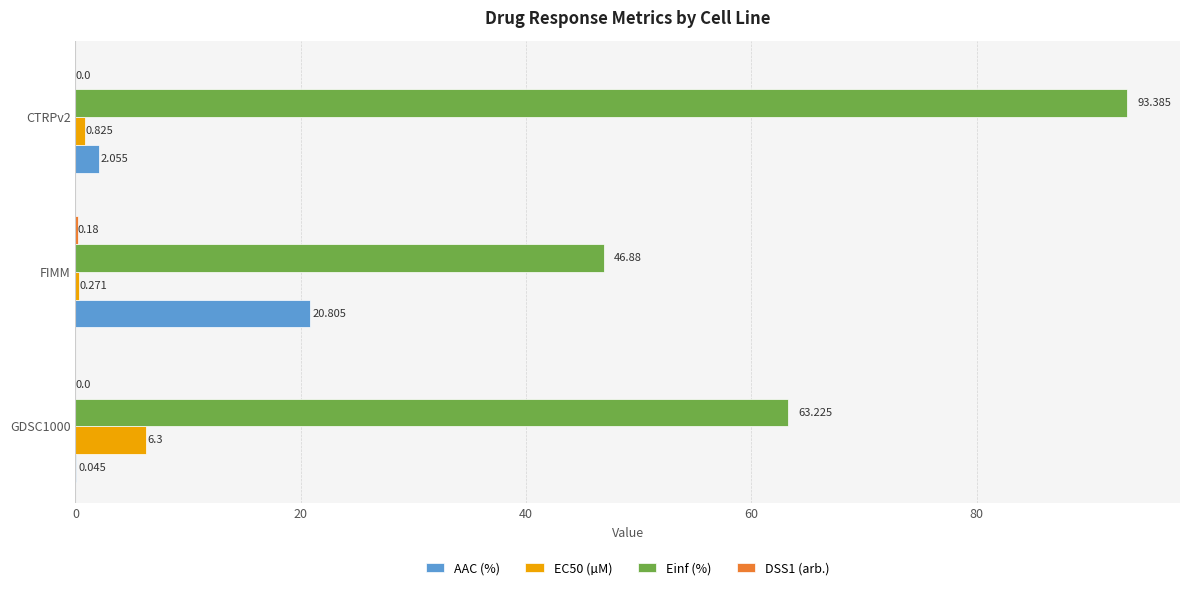

Which series changed the most between FIMM and CTRPv2?

Einf (%)